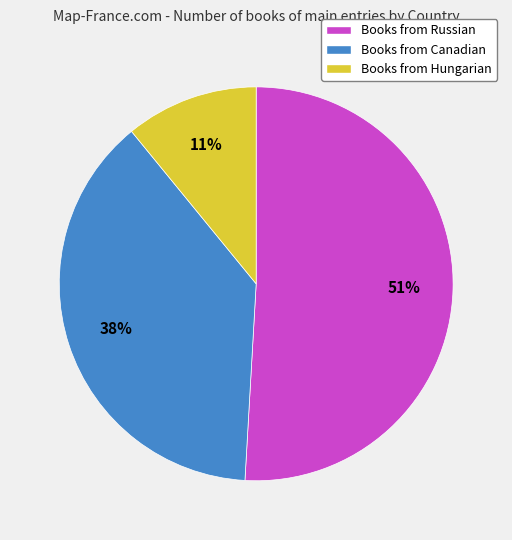

To the nearest percent, what is the difference between the largest and smallest slice percentages?

40%